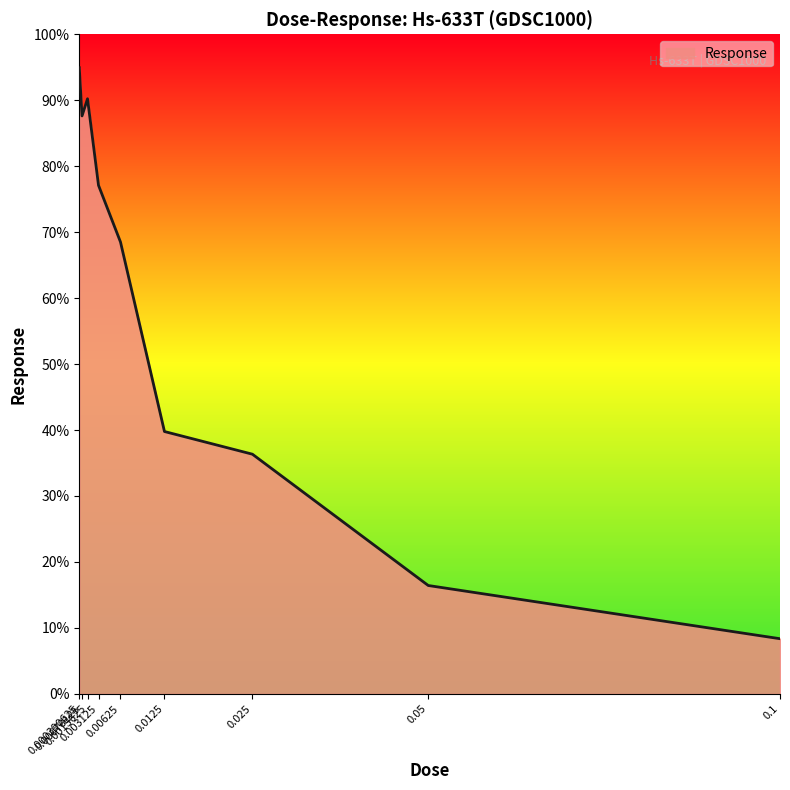

Which label corresponds to the smallest value in the chart?

0.1